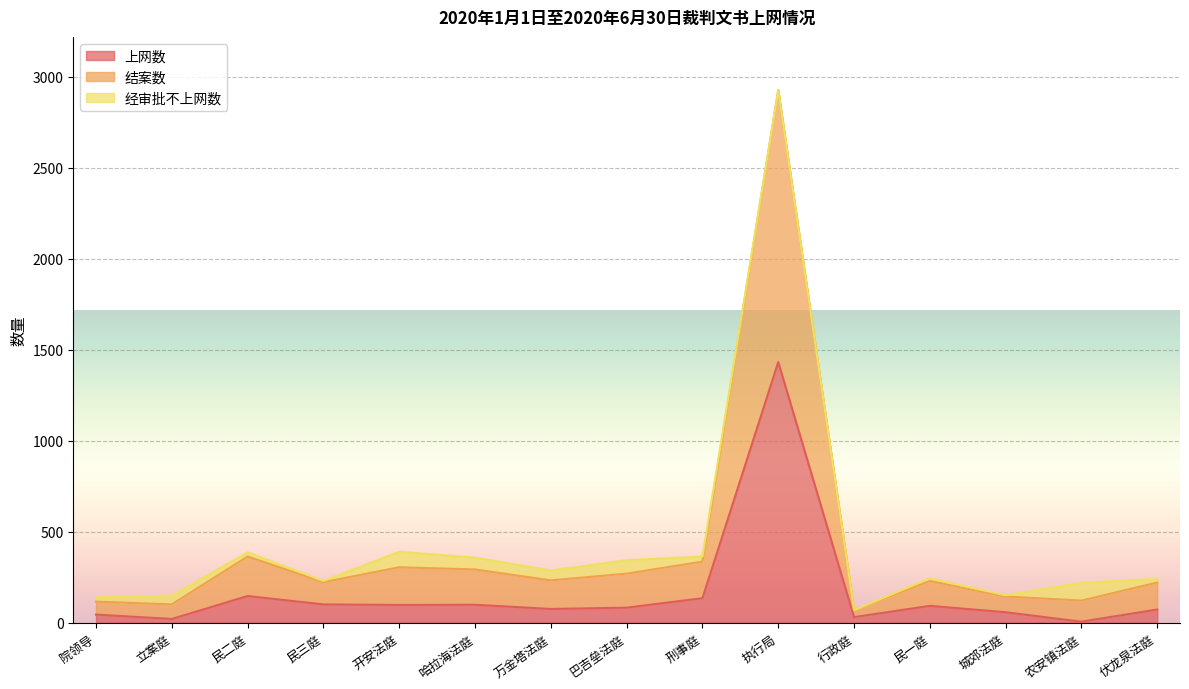

Which label corresponds to the smallest value in the chart?

农安镇法庭